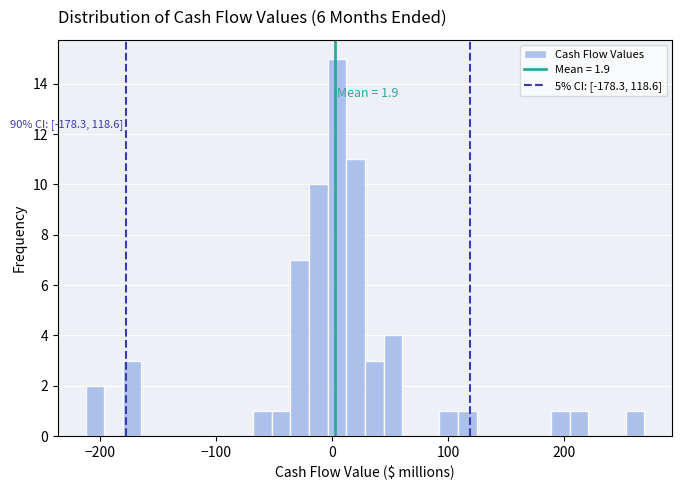

Around what value on the x-axis is the tallest bar? Give the approximate position of its centre, as read against the axis.

0